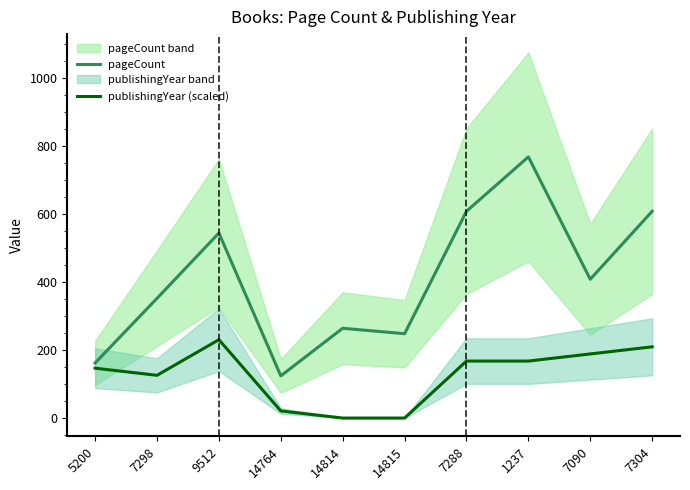

List the labels in order of publishingYear (scaled) value, smallest first.

14814, 14815, 14764, 7298, 5200, 7288, 1237, 7090, 7304, 9512